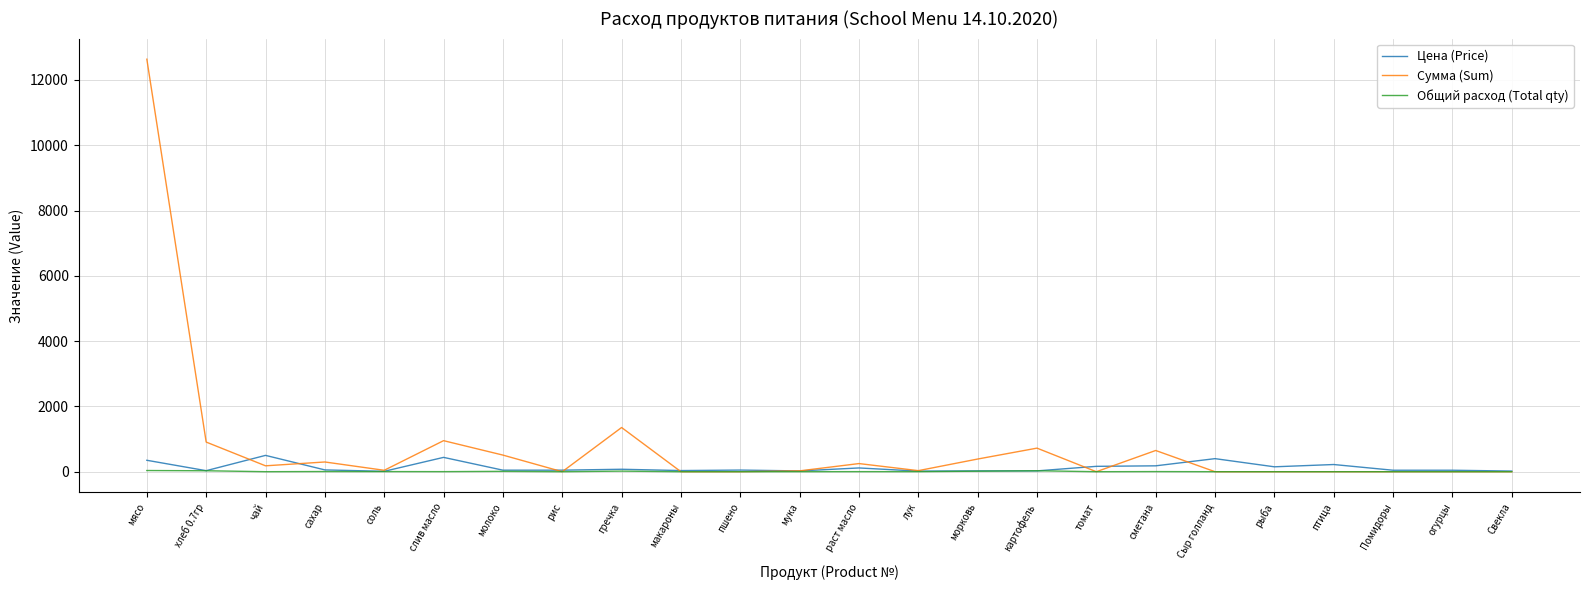

How many categories are shown in the chart?

24